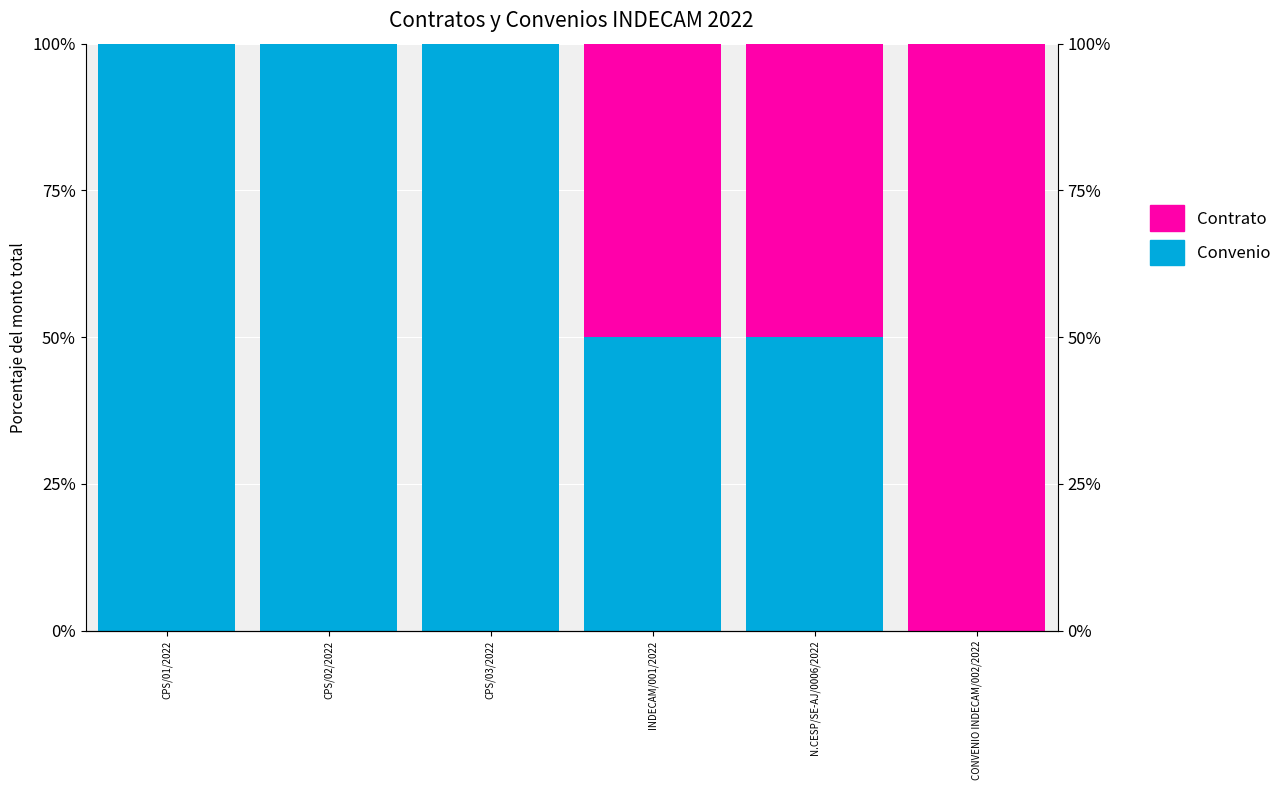

Which series changed the most between CPS/02/2022 and CPS/03/2022?

Contrato